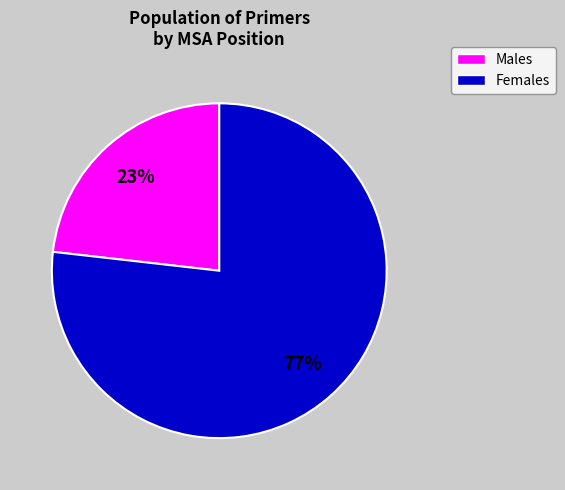

Is there a majority slice in this chart?

Yes